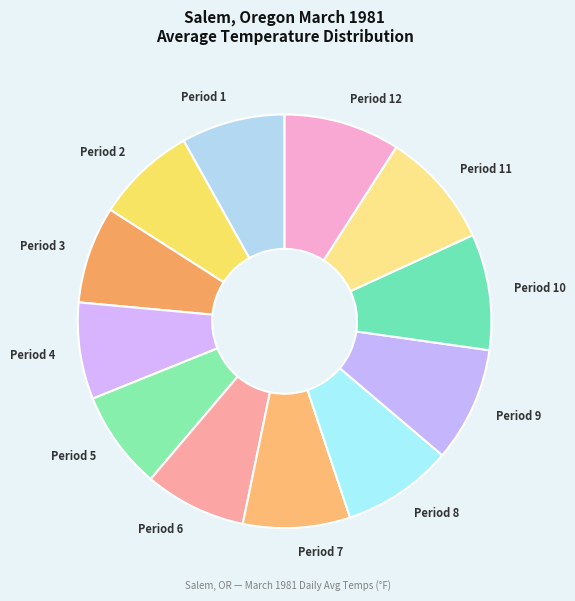

Rank the categories by value from lowest to highest.

Period 4, Period 3, Period 5, Period 2, Period 6, Period 1, Period 7, Period 8, Period 9, Period 10, Period 12, Period 11